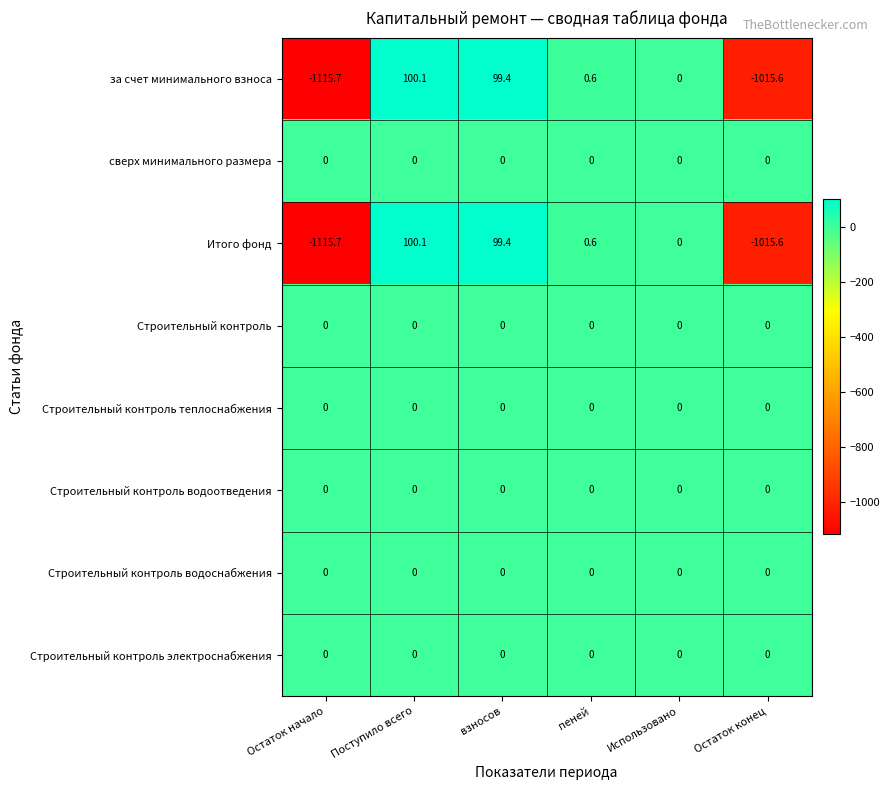

Rank the categories by за счет минимального взноса value from lowest to highest.

Остаток начало, Остаток конец, Использовано, пеней, взносов, Поступило всего